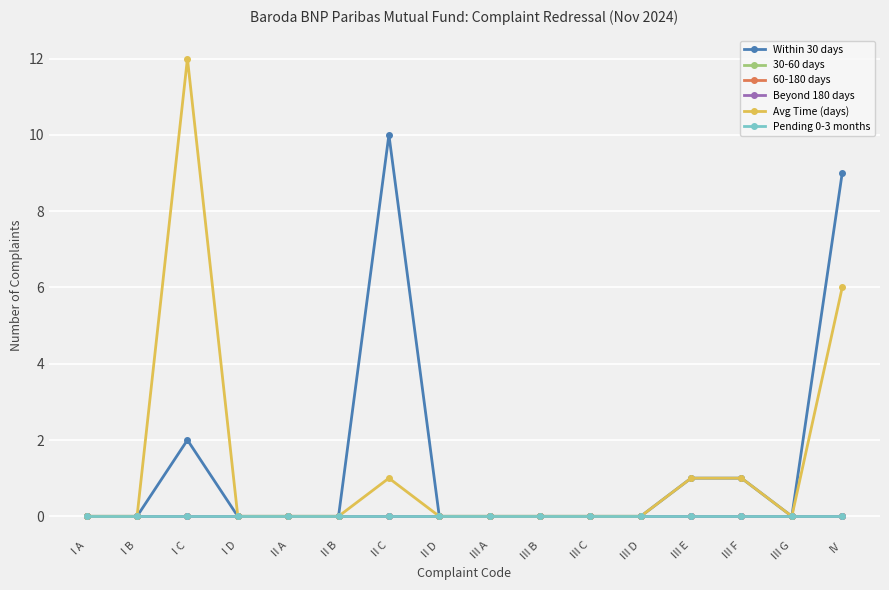

List the labels in order of 60-180 days value, largest first.

I A, I B, I C, I D, II A, II B, II C, II D, III A, III B, III C, III D, III E, III F, III G, IV